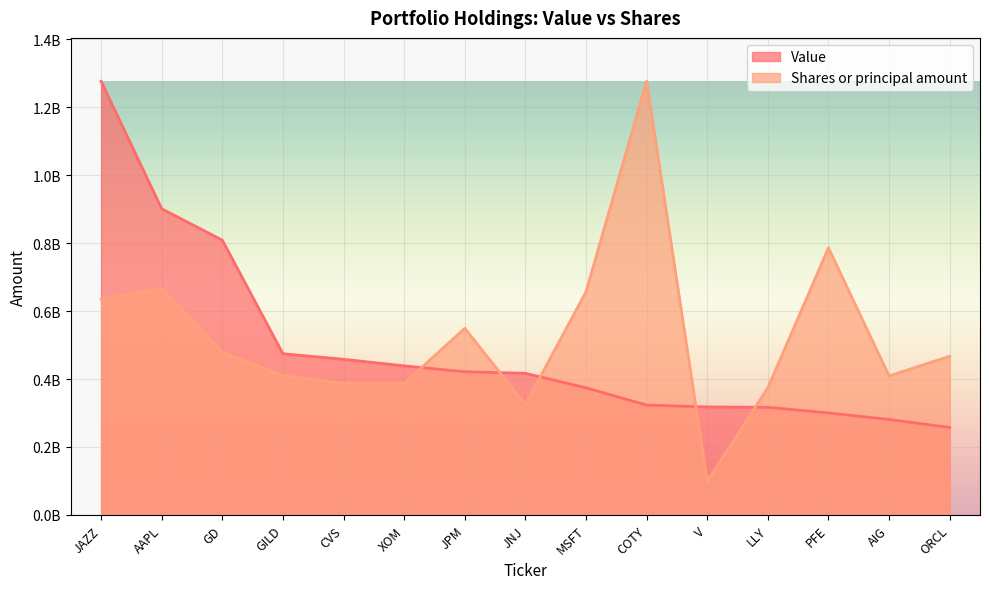

How many intersections are there between Shares or principal amount and Value?

5